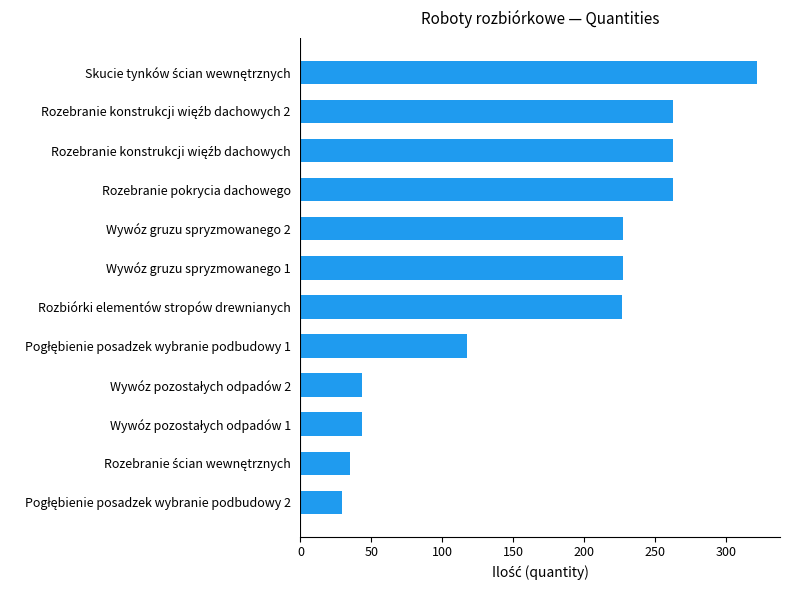

What is the sum of all values?

2062.2